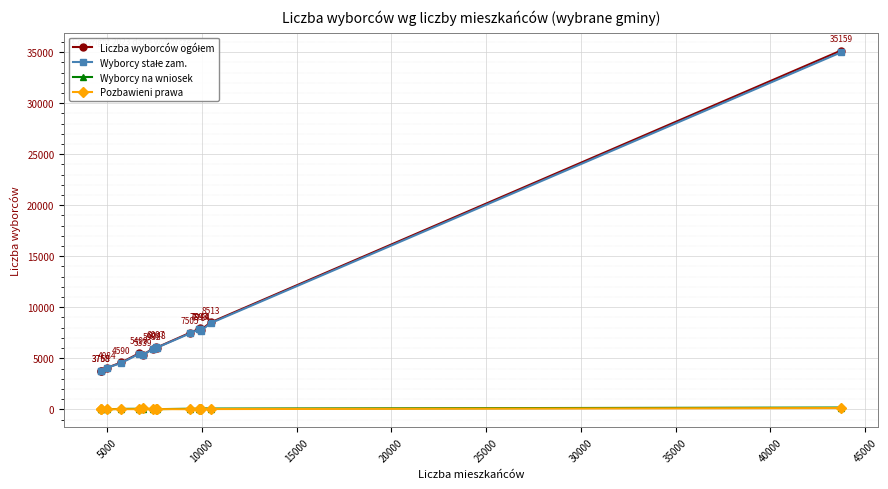

True or false: Wyborcy na wniosek has more than 0 interior local peaks.

True